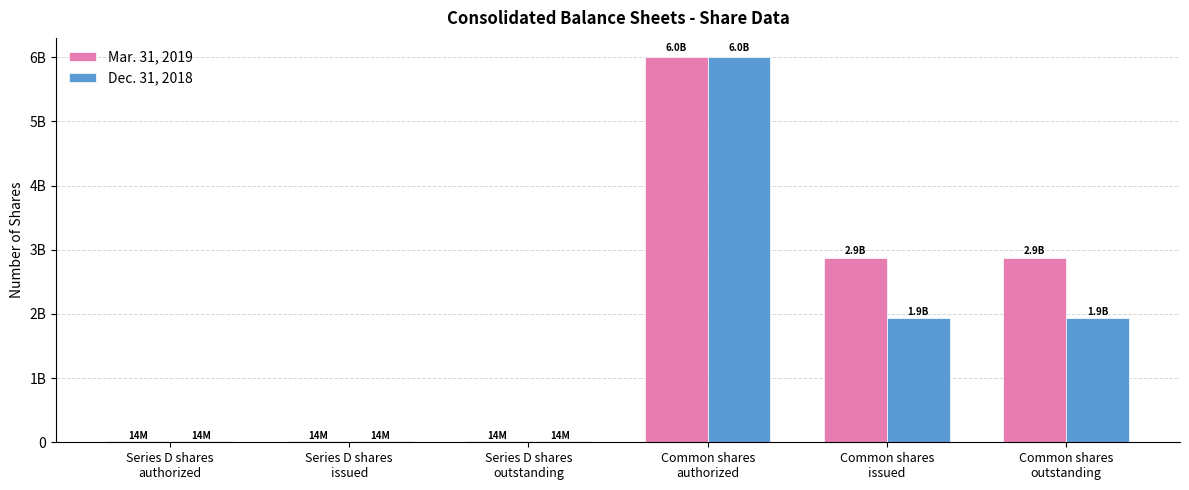

Where does the Mar. 31, 2019 series first go above 2871747062?

Common shares
authorized